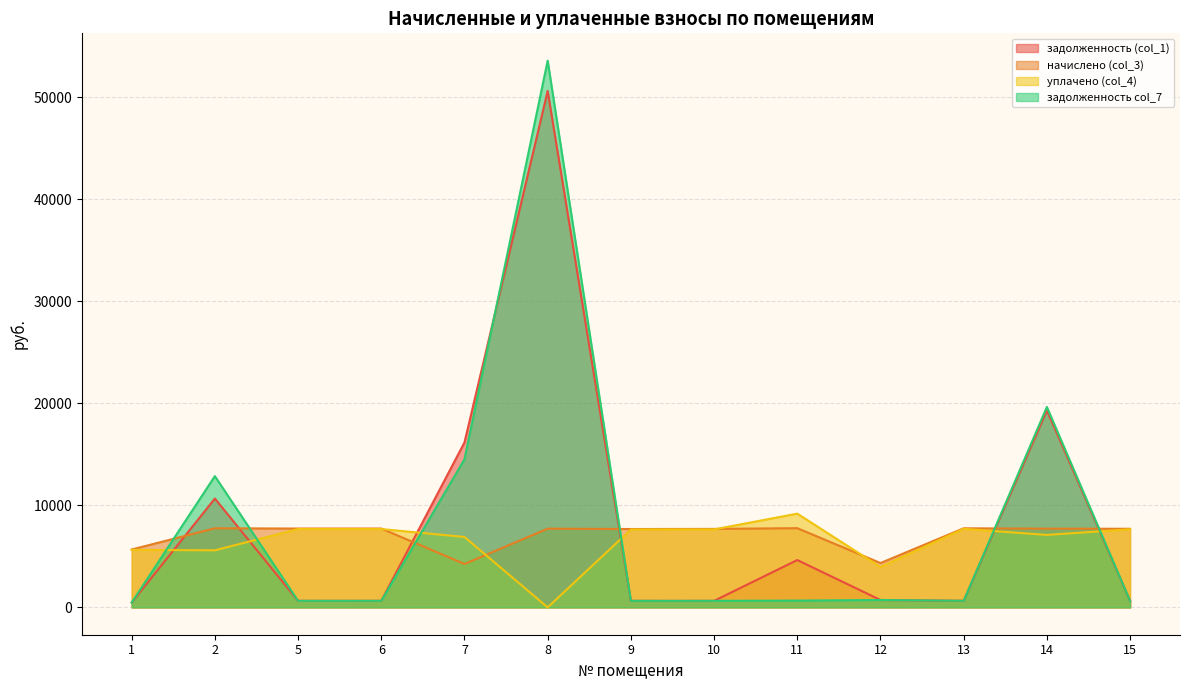

Reading right to left, transcribe all the data shown in this chart.

задолженность (col_1): 641.8	19299.4	645.8	724.5	4638.8	640.8	639.8	50598.4	16161.7	643.8	643.8	10663.2	472.4
начислено (col_3): 7701.4	7713.2	7749.1	4346.2	7761.0	7689.4	7677.5	7713.2	4250.6	7725.2	7725.2	7749.1	5671.6
уплачено (col_4): 7651.1	7100.0	7698.5	3955.6	9184.6	7639.1	7627.3	0.0	6900.8	7674.8	7675.8	5590.6	5635.0
задолженность col_7: 641.8	19634.8	645.8	724.4	665.8	640.8	639.8	53565.0	14512.4	643.8	642.8	12857.7	472.1